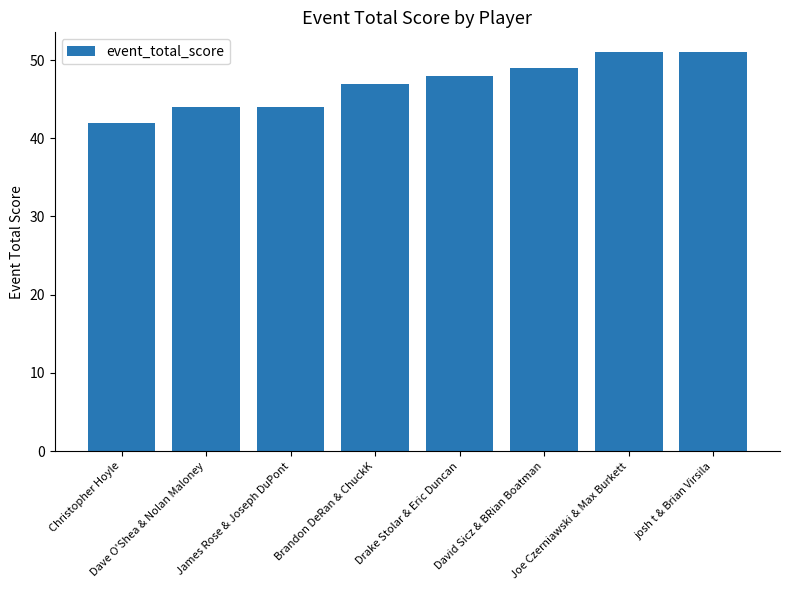

True or false: the data shows 51 at Joe Czerniawski & Max Burkett.

True